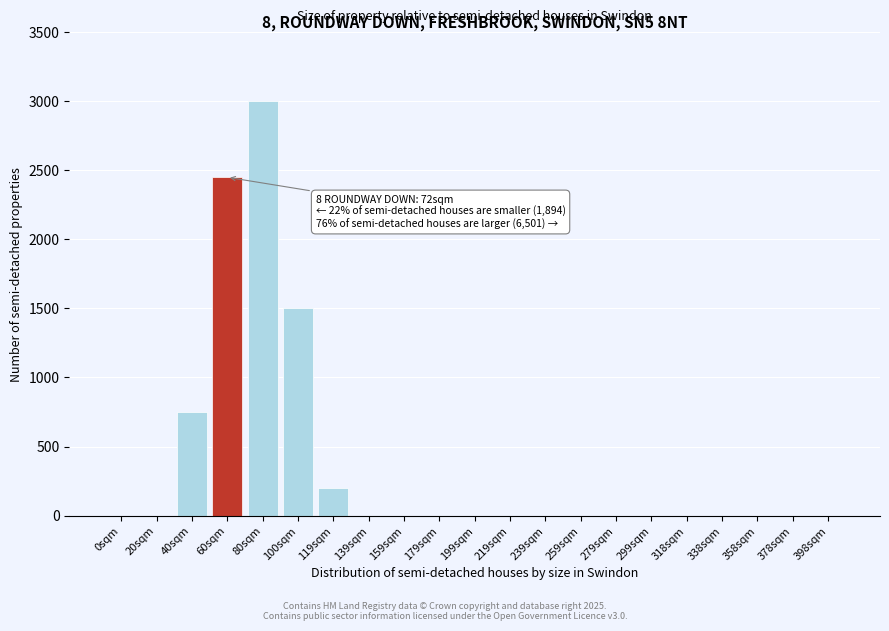

Reading right to left, extract all data points from this chart.

398sqm=0	378sqm=0	358sqm=0	338sqm=0	318sqm=0	299sqm=0	279sqm=0	259sqm=0	239sqm=0	219sqm=0	199sqm=0	179sqm=0	159sqm=0	139sqm=0	119sqm=200	100sqm=1500	80sqm=3000	60sqm=2450	40sqm=750	20sqm=0	0sqm=0